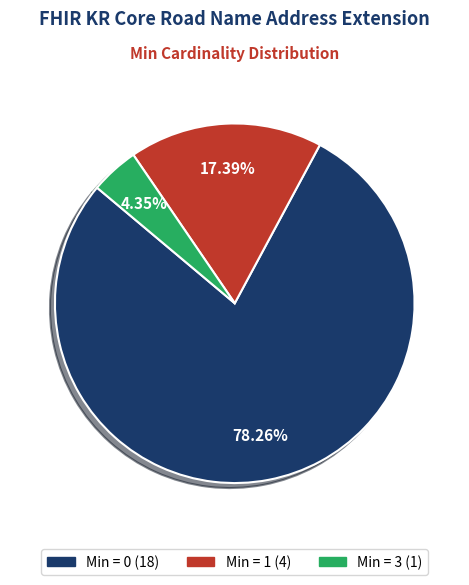

Is there any slice that represents more than half of the pie?

Yes